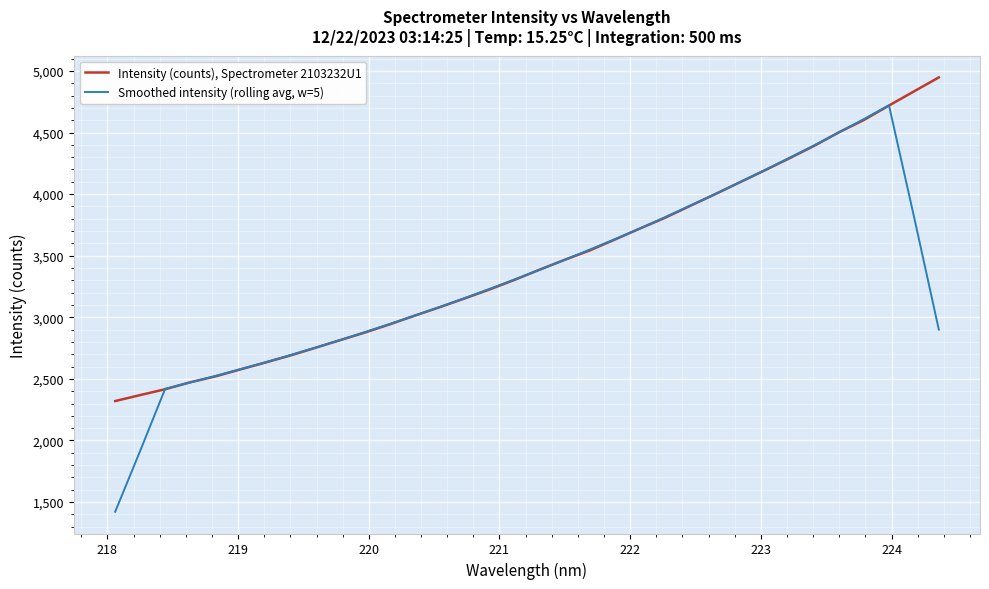

What is the smallest value displayed?

1420.8